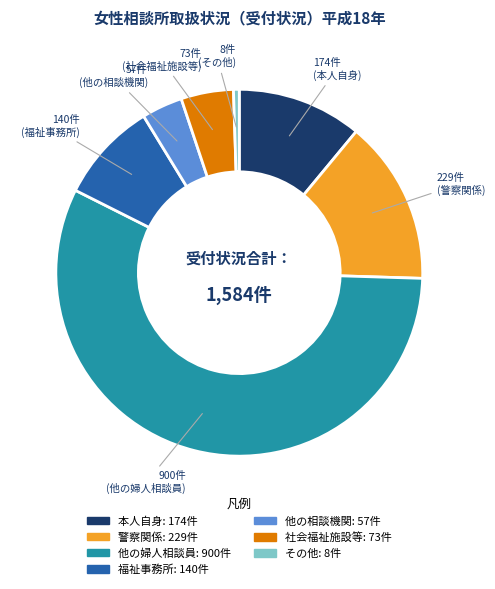

Is there a majority slice in this chart?

Yes